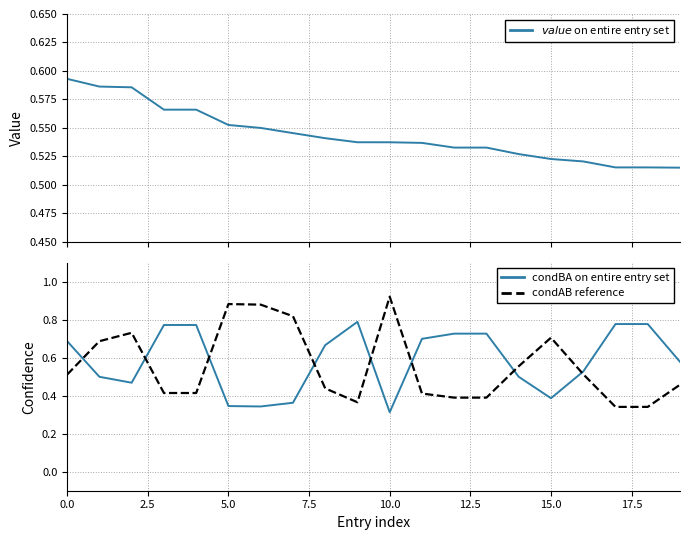

What is the value of the $value$ on entire entry set point at the 18th from the left?

0.5